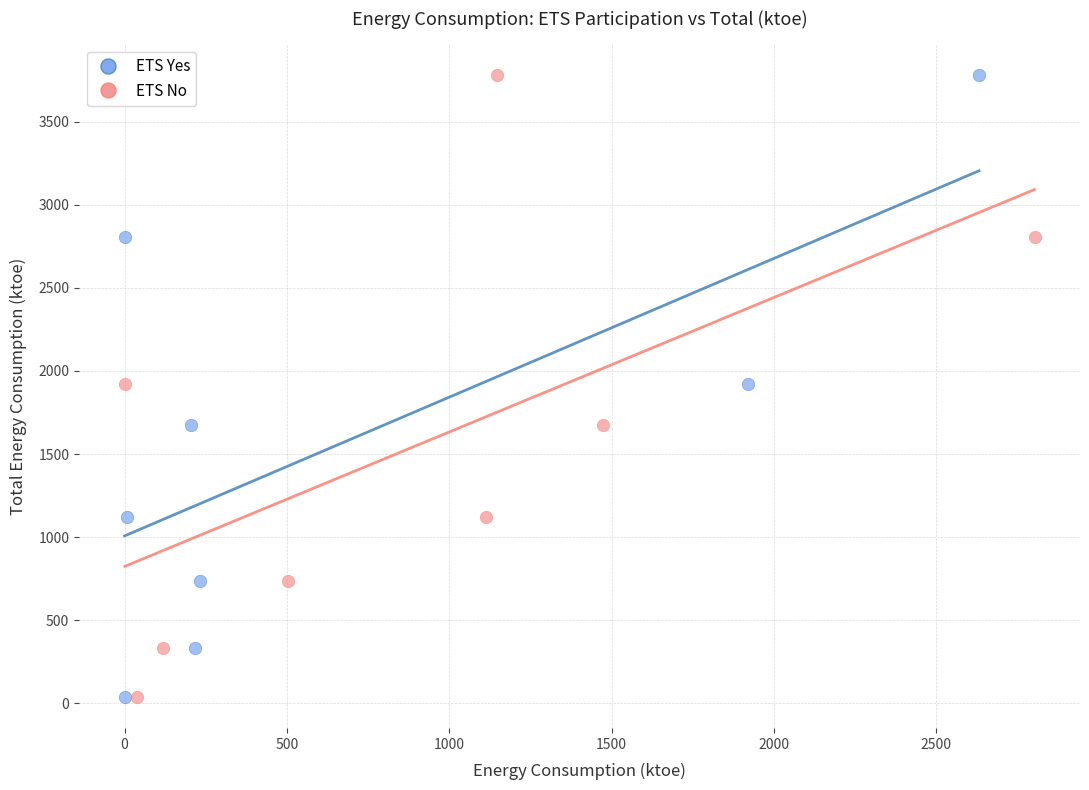

What are all the series names shown in the legend?

ETS Yes, ETS No